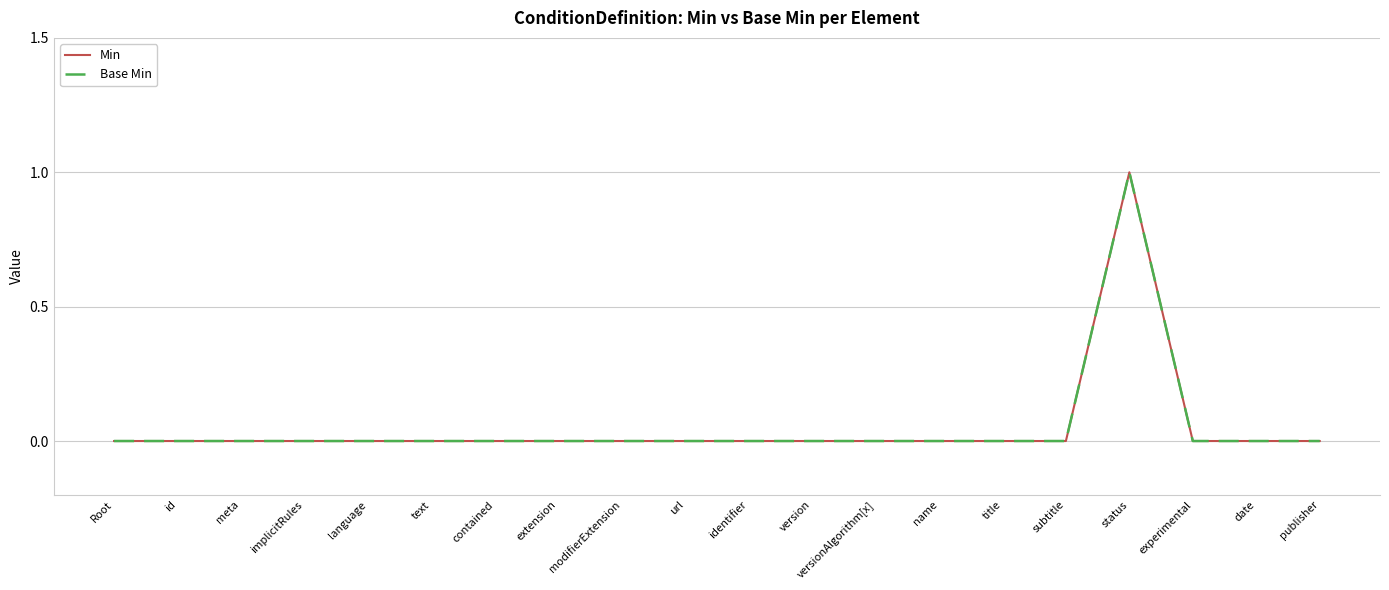

True or false: Base Min and Min cross at least once.

False